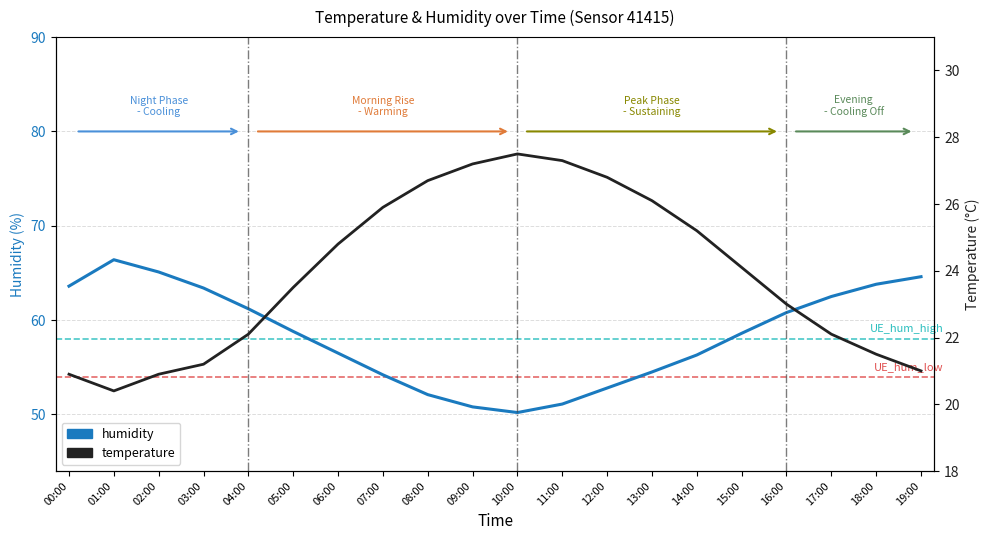

Reading left to right, list all the values displayed in this chart.

humidity: 00:00=63.6	01:00=66.4	02:00=65.1	03:00=63.4	04:00=61.2	05:00=58.8	06:00=56.5	07:00=54.2	08:00=52.1	09:00=50.8	10:00=50.2	11:00=51.1	12:00=52.8	13:00=54.5	14:00=56.3	15:00=58.6	16:00=60.8	17:00=62.5	18:00=63.8	19:00=64.6
temperature: 00:00=20.9	01:00=20.4	02:00=20.9	03:00=21.2	04:00=22.1	05:00=23.5	06:00=24.8	07:00=25.9	08:00=26.7	09:00=27.2	10:00=27.5	11:00=27.3	12:00=26.8	13:00=26.1	14:00=25.2	15:00=24.1	16:00=23.0	17:00=22.1	18:00=21.5	19:00=21.0